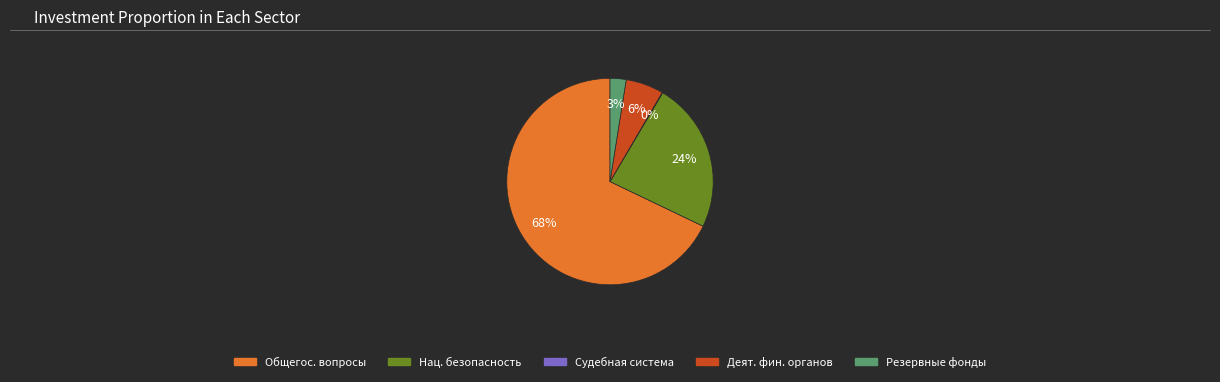

Combined, do Нац. безопасность and Деят. фин. органов account for over 50%?

No